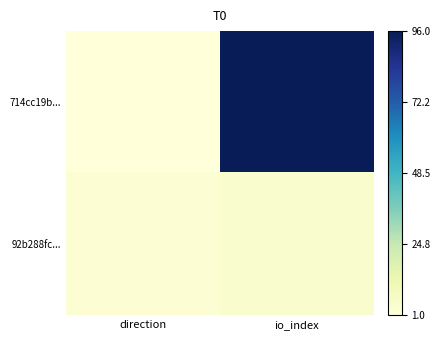

Reading left to right, extract all data points from this chart.

714cc19b...: direction=1	io_index=96
92b288fc...: direction=3	io_index=5